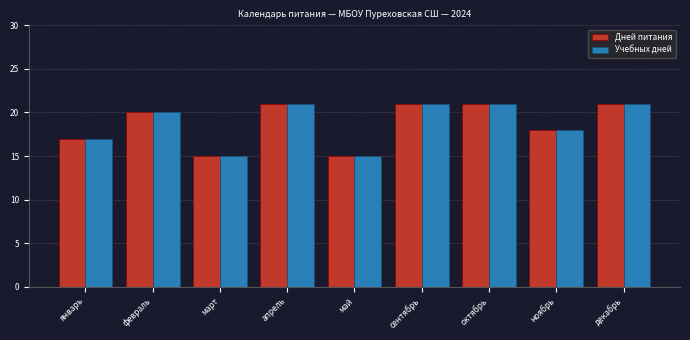

What is the difference between the second highest and second lowest values in the Учебных дней series?

6